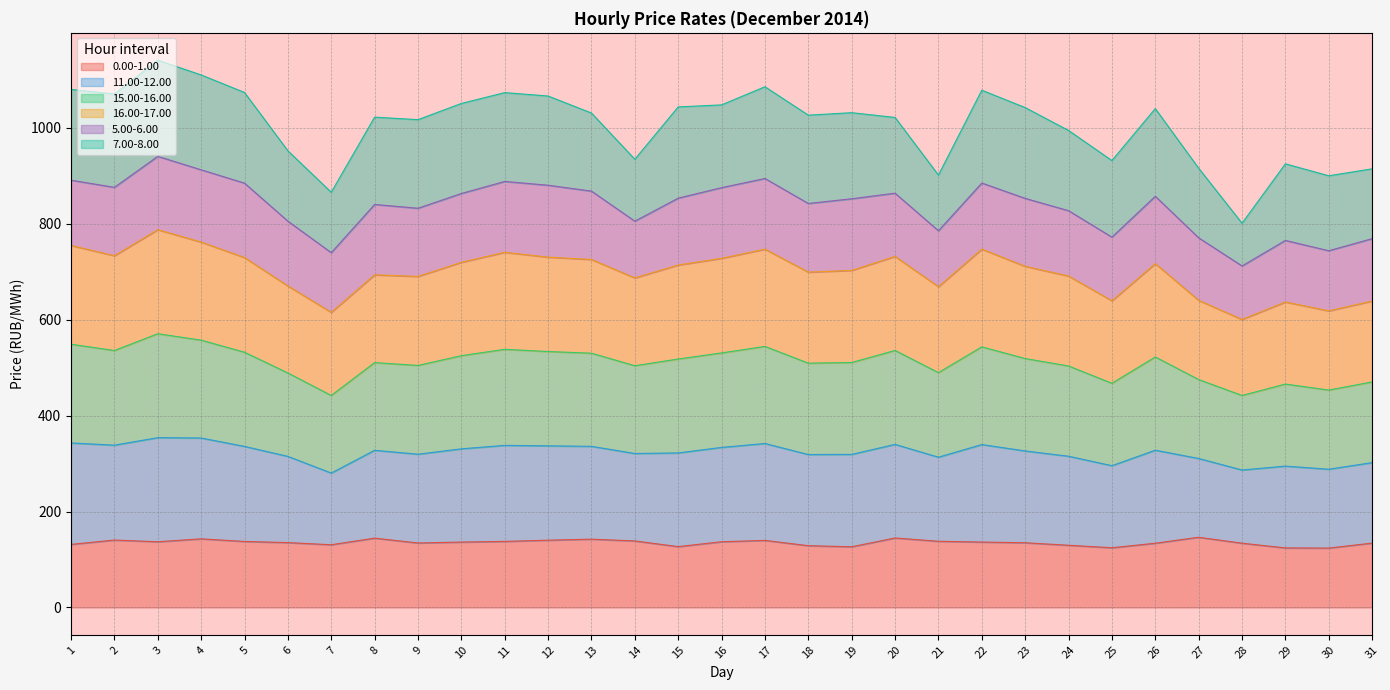

At which category is the sum across all series the highest?

3